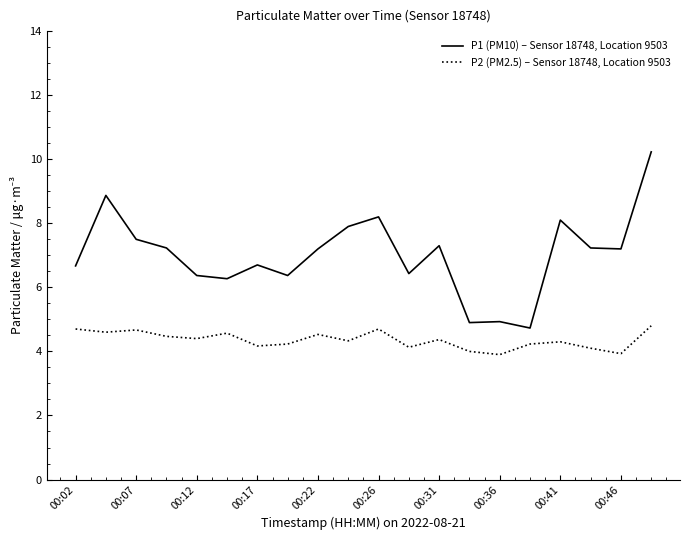

Rank the series by their average value, from lowest to highest.

P2 (PM2.5) – Sensor 18748, Location 9503, P1 (PM10) – Sensor 18748, Location 9503